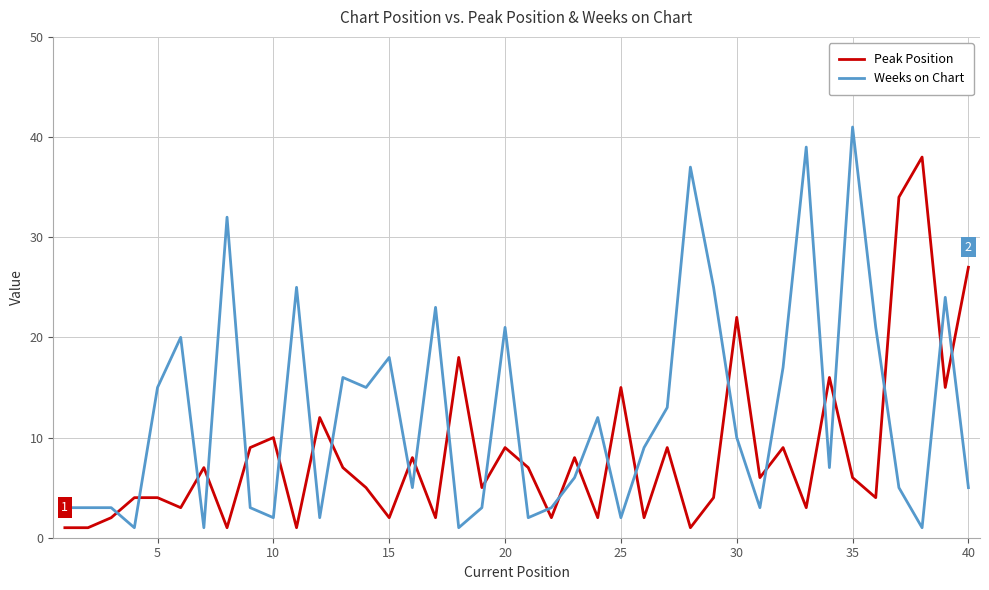

How many categories are shown in the chart?

40